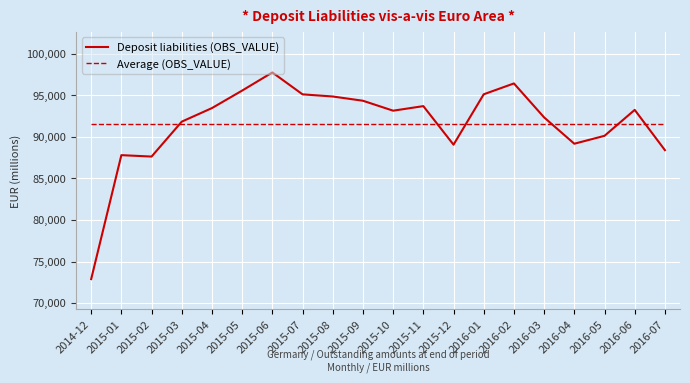

True or false: Deposit liabilities (OBS_VALUE) has more than 1 interior local peaks.

True